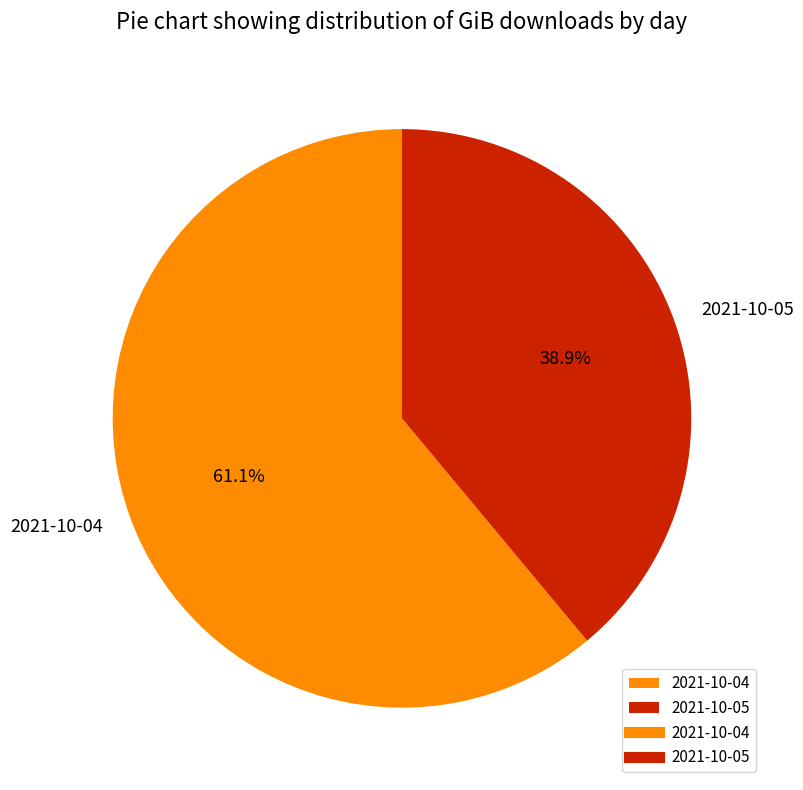

Which category has the smallest portion of the pie?

2021-10-05